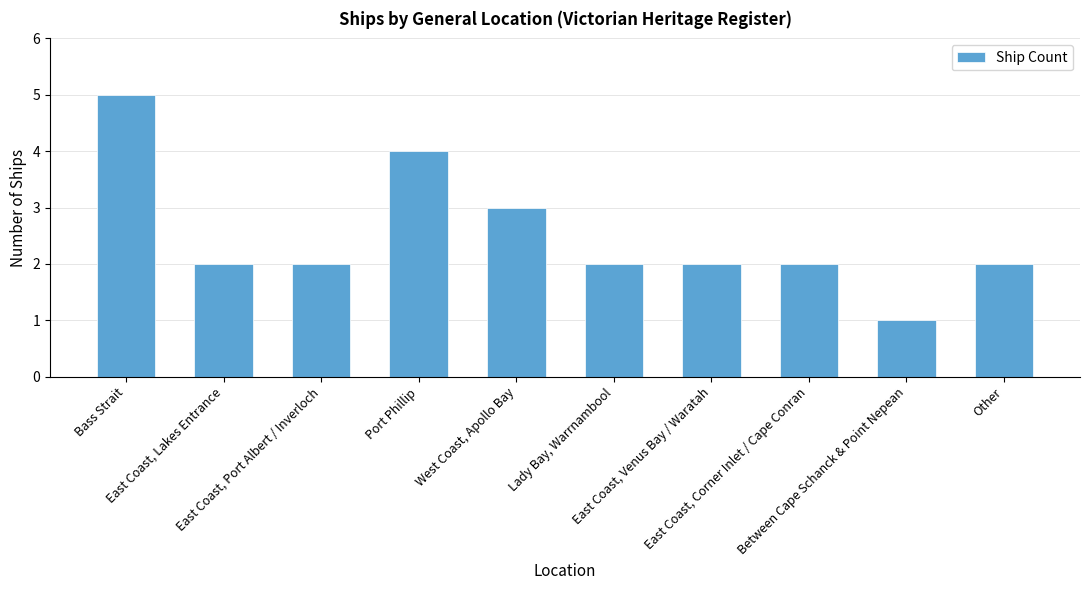

Reading left to right, what are all the values shown in this chart?

5	2	2	4	3	2	2	2	1	2